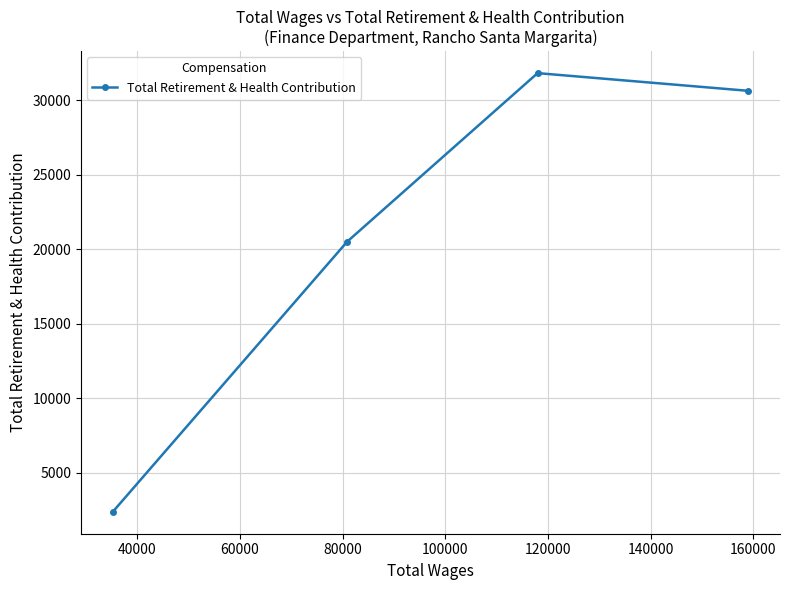

How many data points are less than 30642?

2